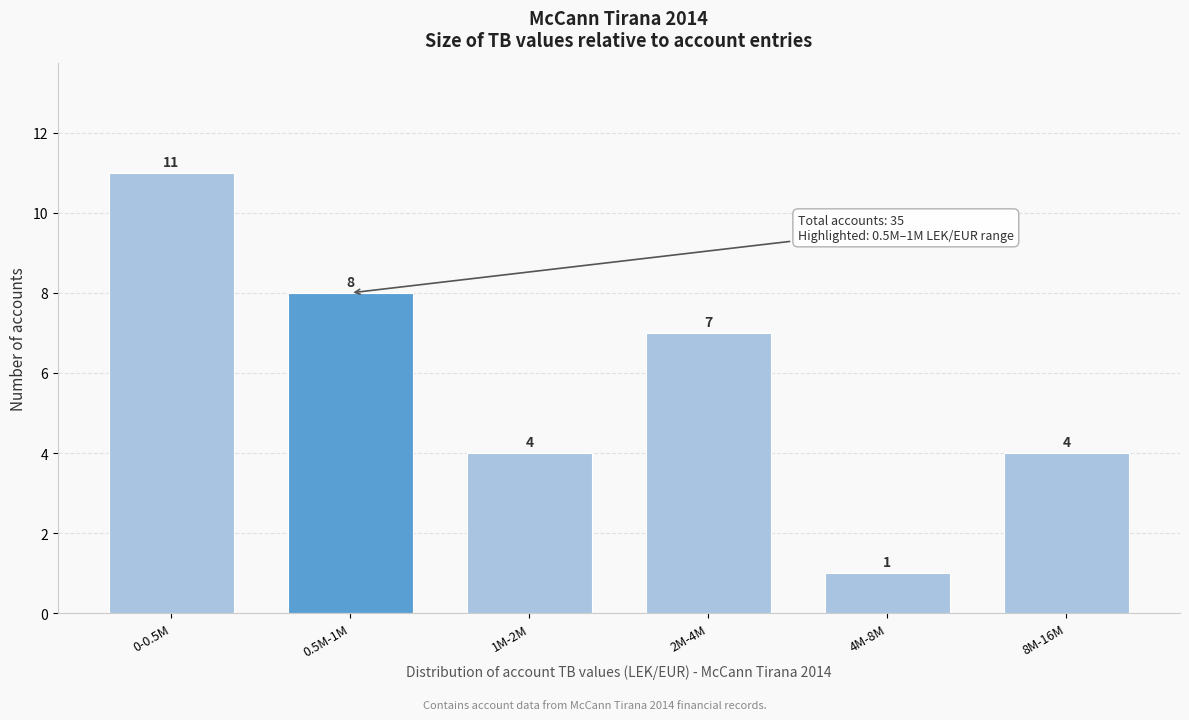

Reading left to right, what are all the values shown in this chart?

0-0.5M=11	0.5M-1M=8	1M-2M=4	2M-4M=7	4M-8M=1	8M-16M=4